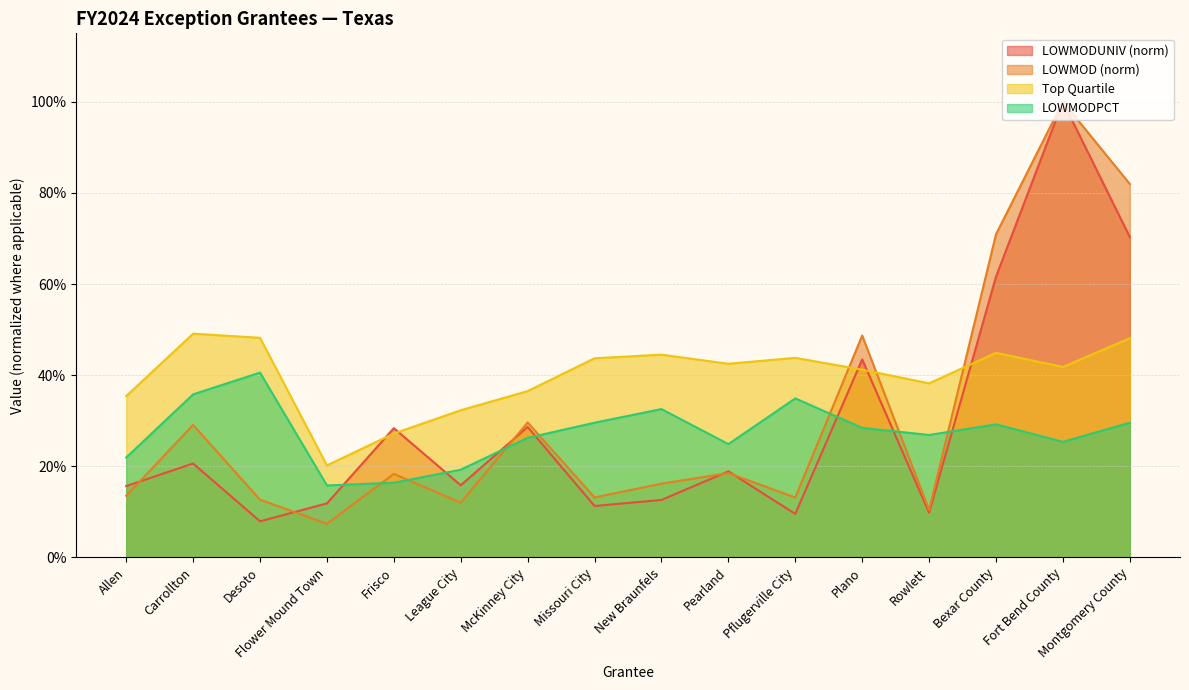

Read the Top Quartile value at Fort Bend County.

0.4